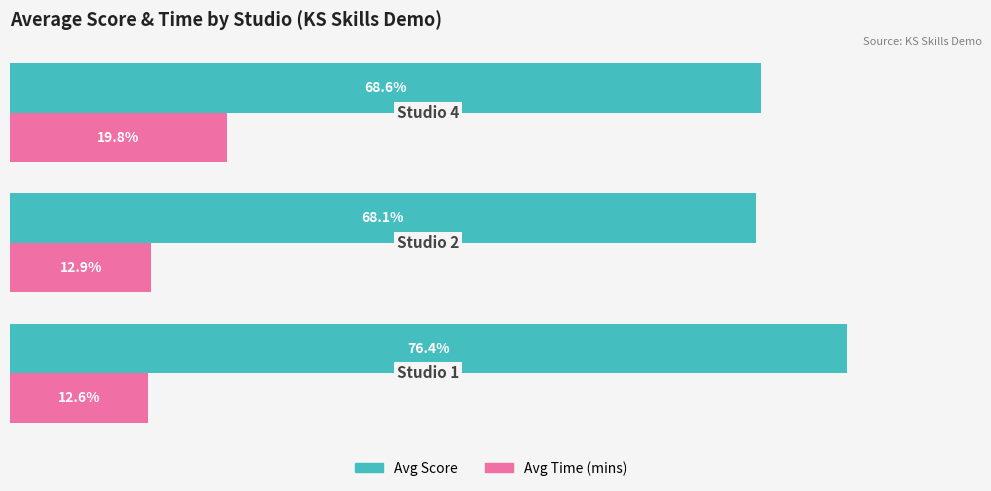

Which series has the largest total across all categories?

Avg Score